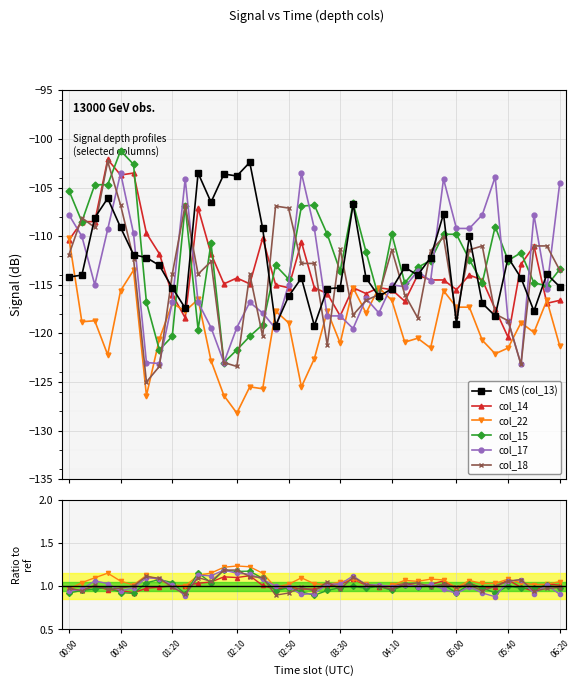

True or false: col_15 has more than 0 interior local peaks.

True